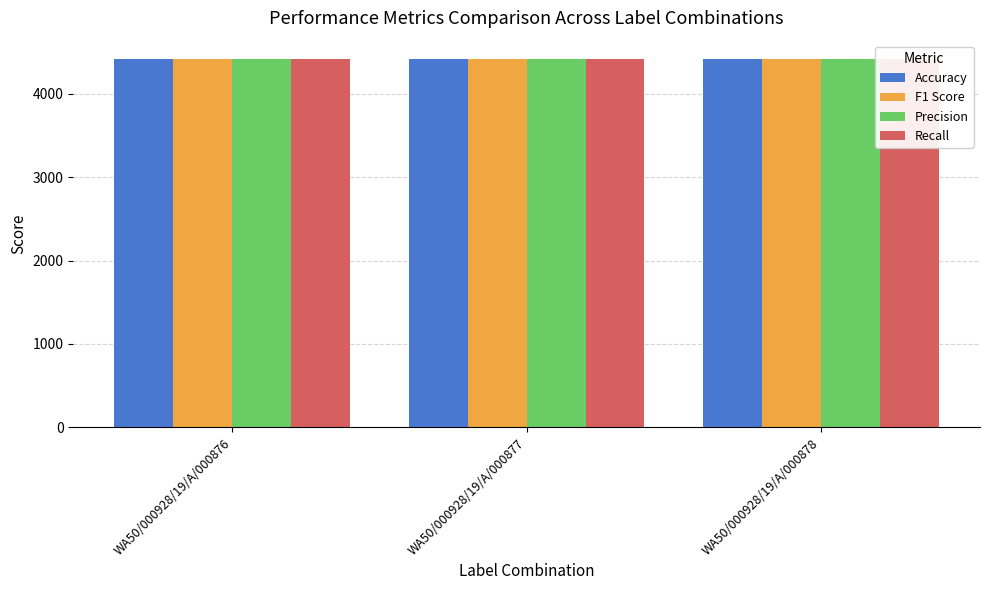

How many categories are shown in the chart?

3